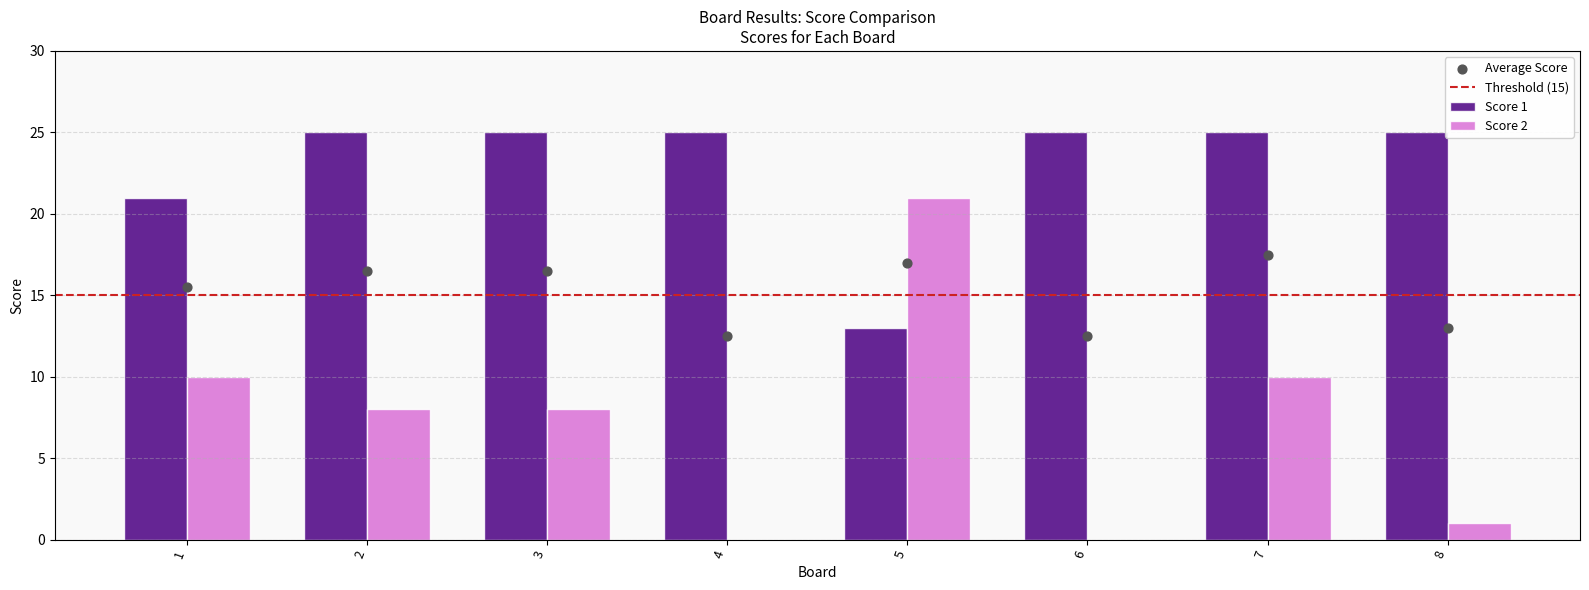

What is the total value across all series at 6?

25